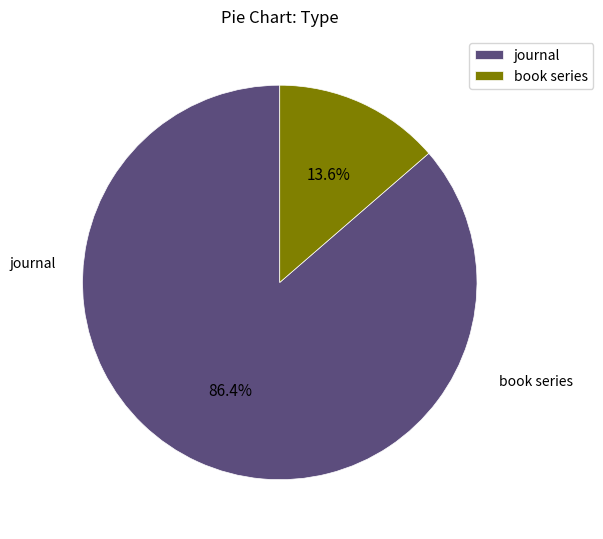

What is the change in value from journal to book series?

-16